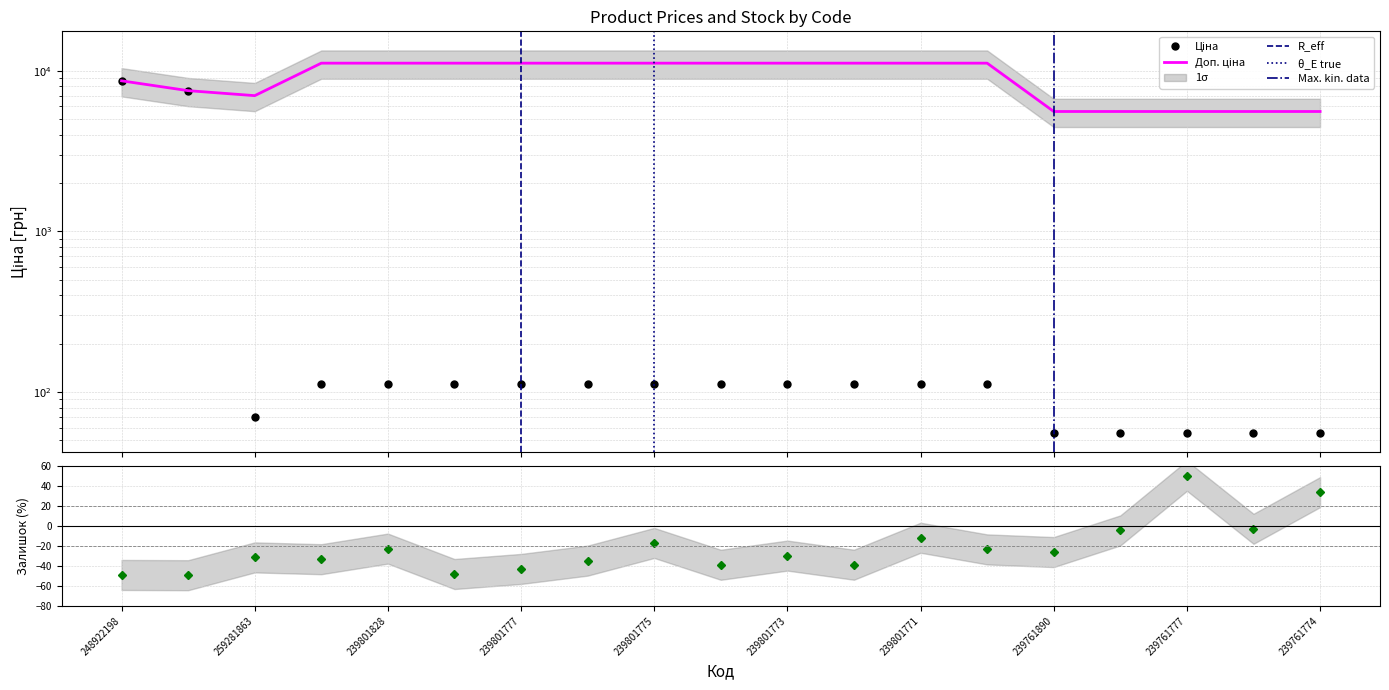

Is this an area chart (filled region under the line)?

No